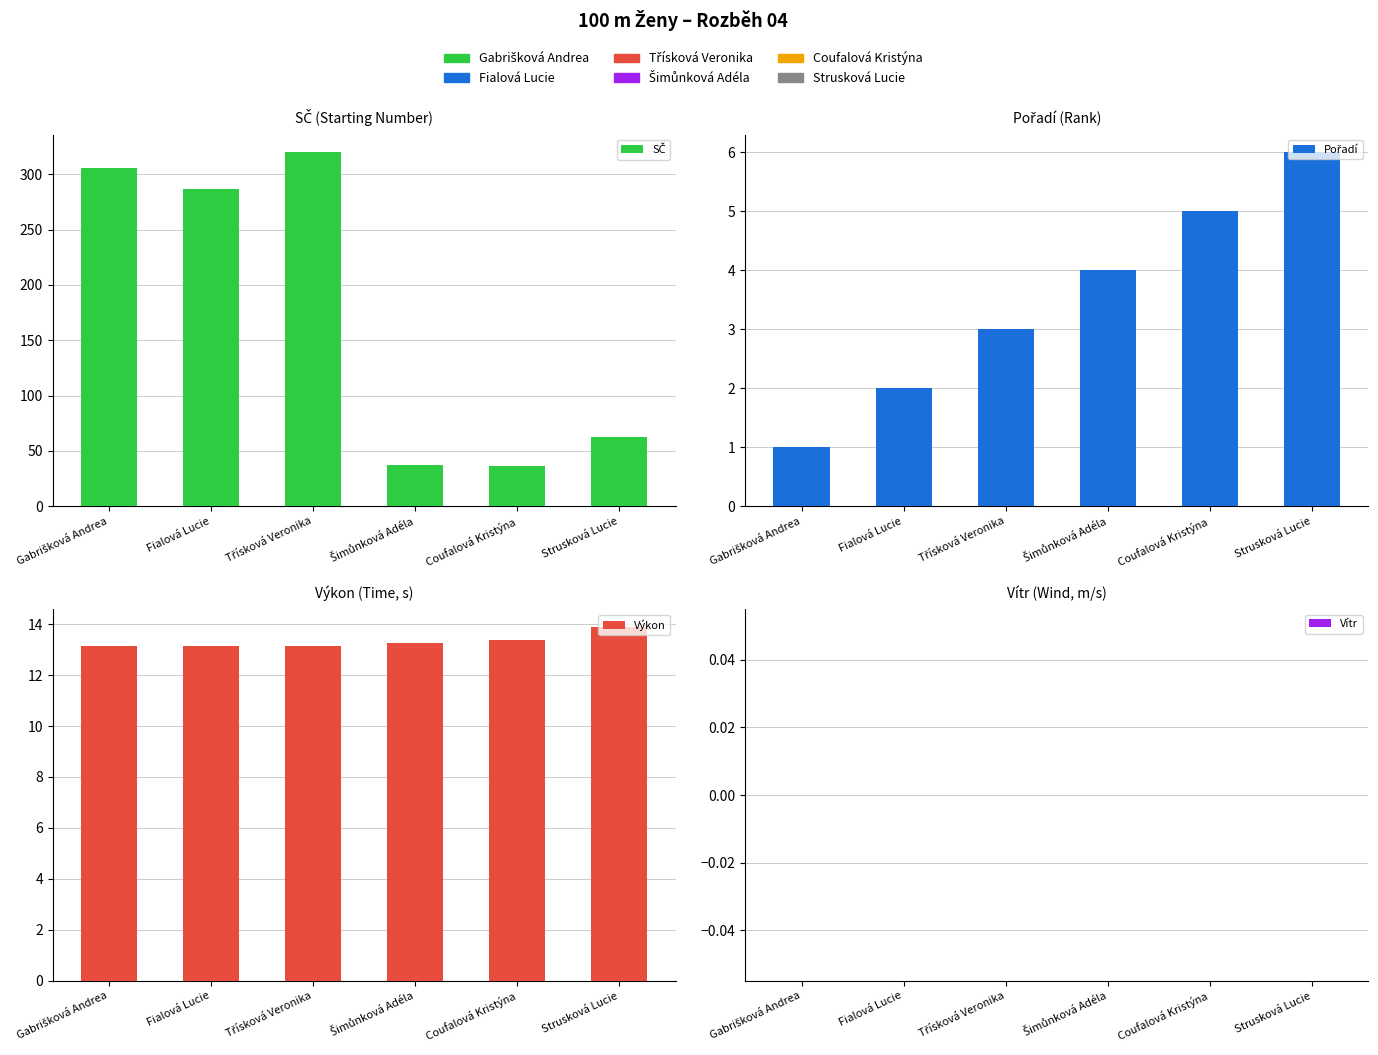

Are the bars horizontal?

No